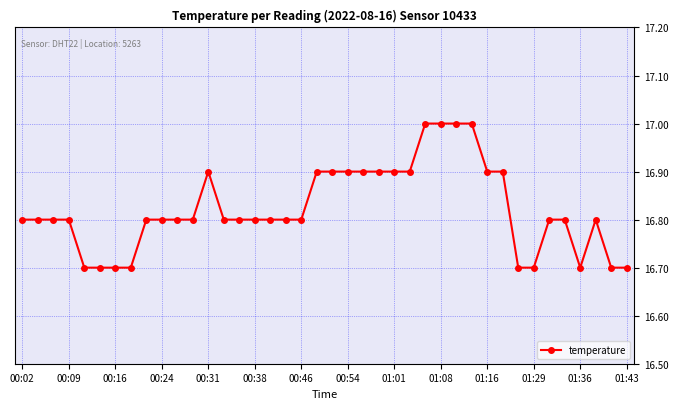

Reading left to right, what are all the values shown in this chart?

16.8	16.8	16.8	16.8	16.7	16.7	16.7	16.7	16.8	16.8	16.8	16.8	16.9	16.8	16.8	16.8	16.8	16.8	16.8	16.9	16.9	16.9	16.9	16.9	16.9	16.9	17.0	17.0	17.0	17.0	16.9	16.9	16.7	16.7	16.8	16.8	16.7	16.8	16.7	16.7